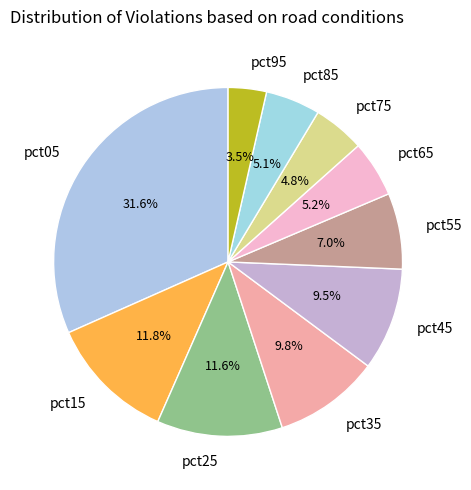

Is it true that pct75 is 13% of the pie?

False